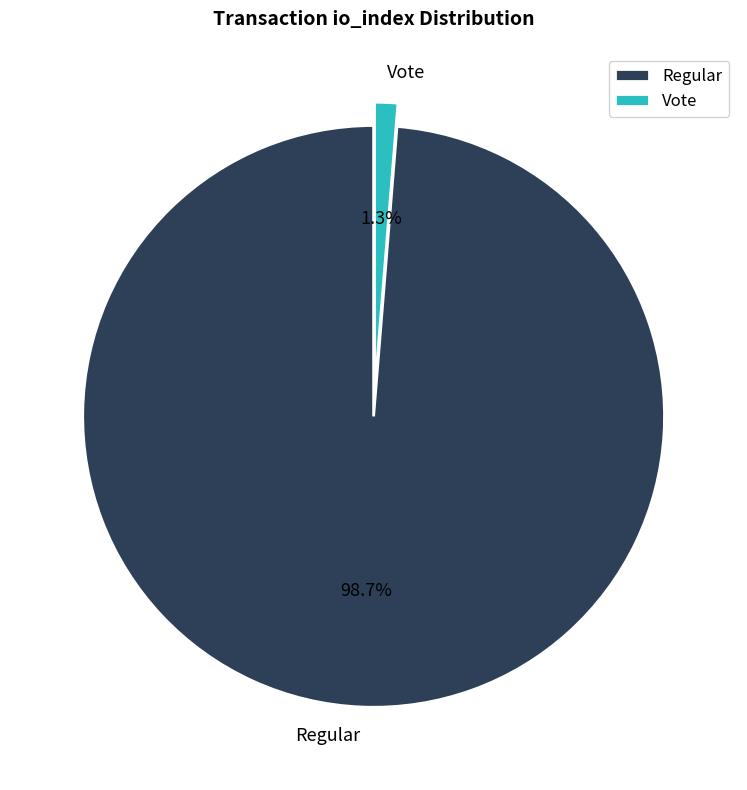

Count the number of slices in the pie.

2